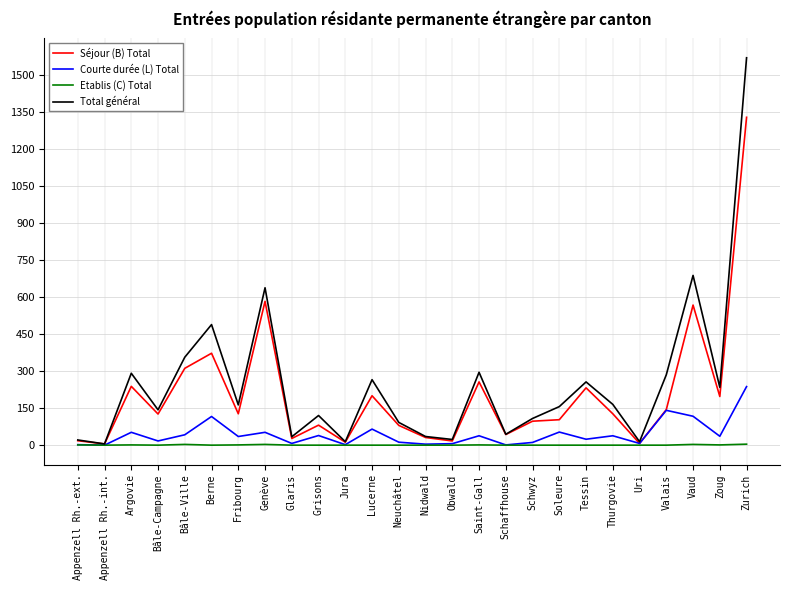

List the series in order of their peak value, highest first.

Total général, Séjour (B) Total, Courte durée (L) Total, Etablis (C) Total